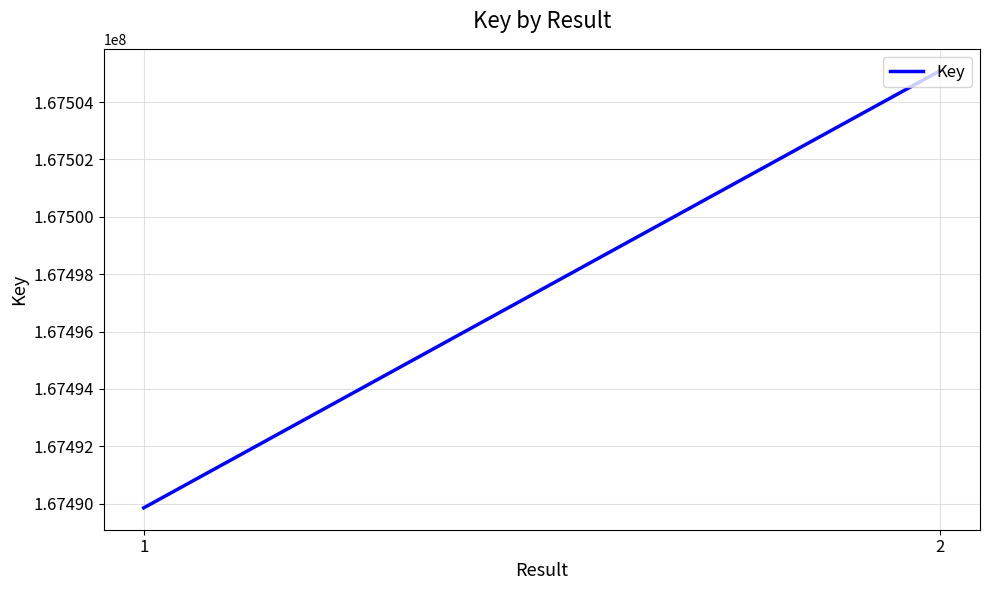

What is the value of the 1st point from the left?

167489853